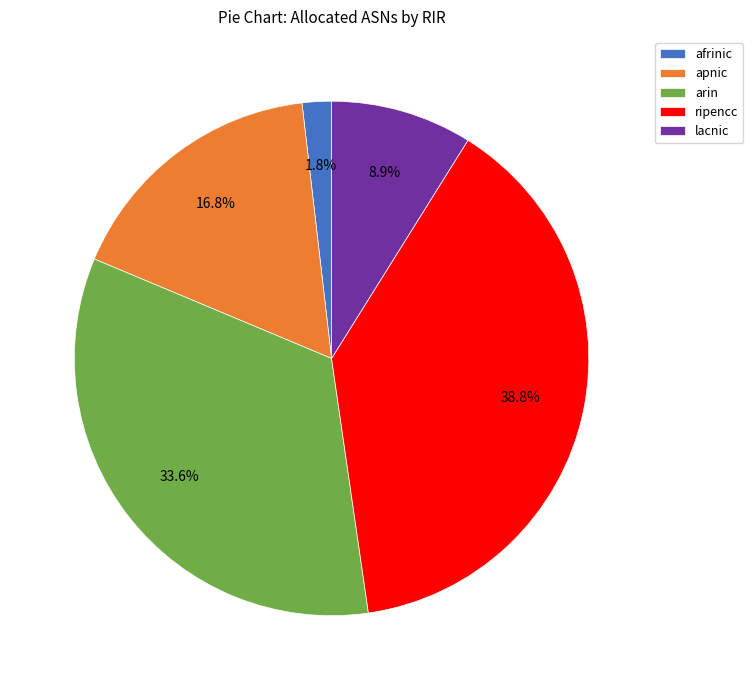

What percentage do arin and lacnic together represent?

42.5%